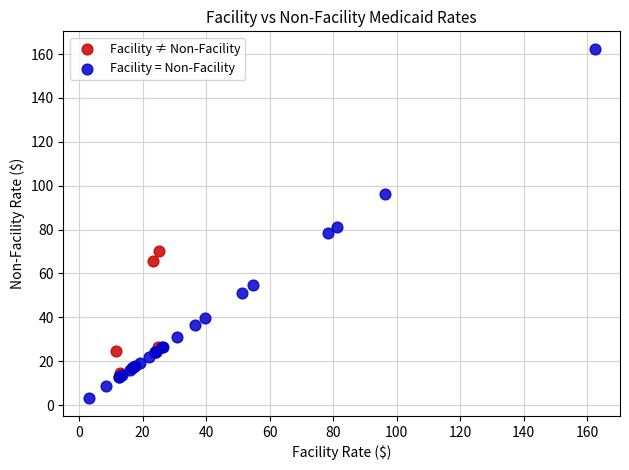

Which series contains the lowest Y value?

Facility = Non-Facility